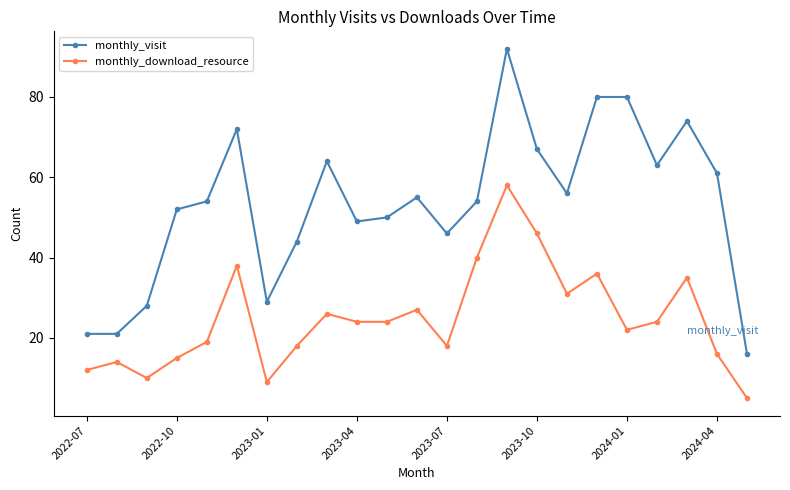

What is the value of the monthly_visit point at the 3rd from the left?

28